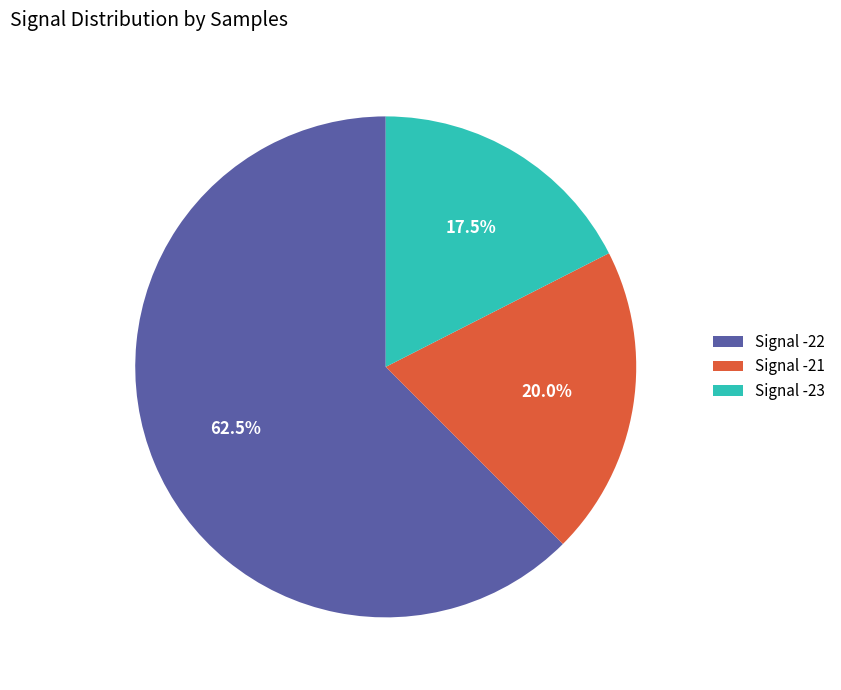

Which slice represents more than half of the pie?

Signal -22